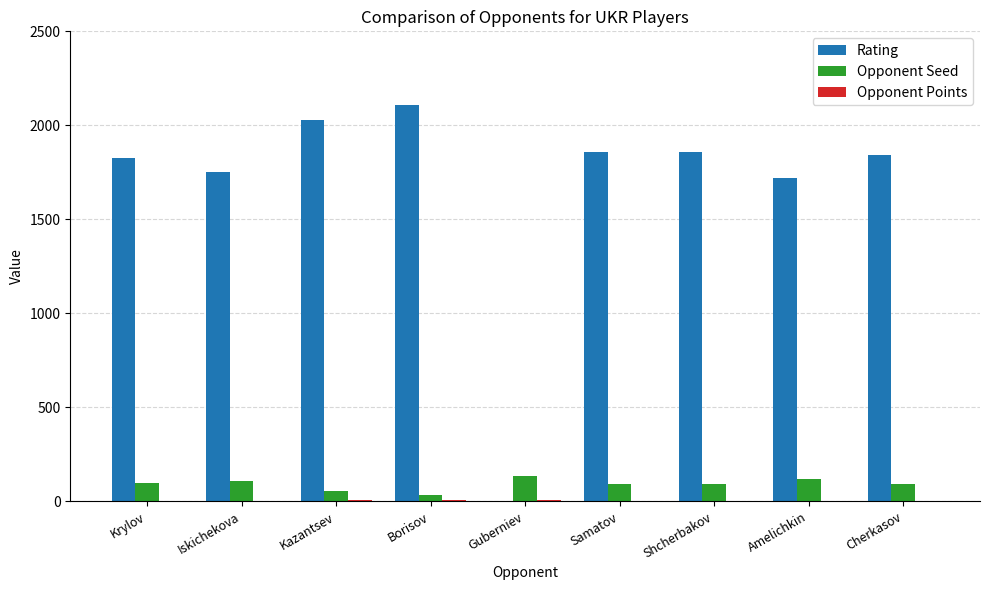

Where is Rating nearest to the value 1053?

Amelichkin